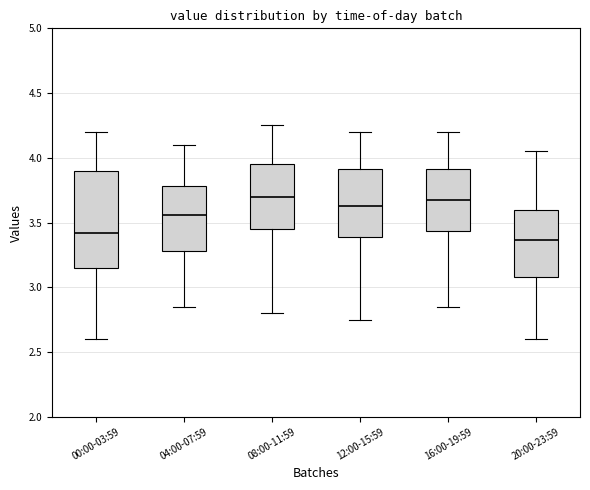

Comparing the boxes themselves (not the whiskers), which one is the tallest?

00:00-03:59